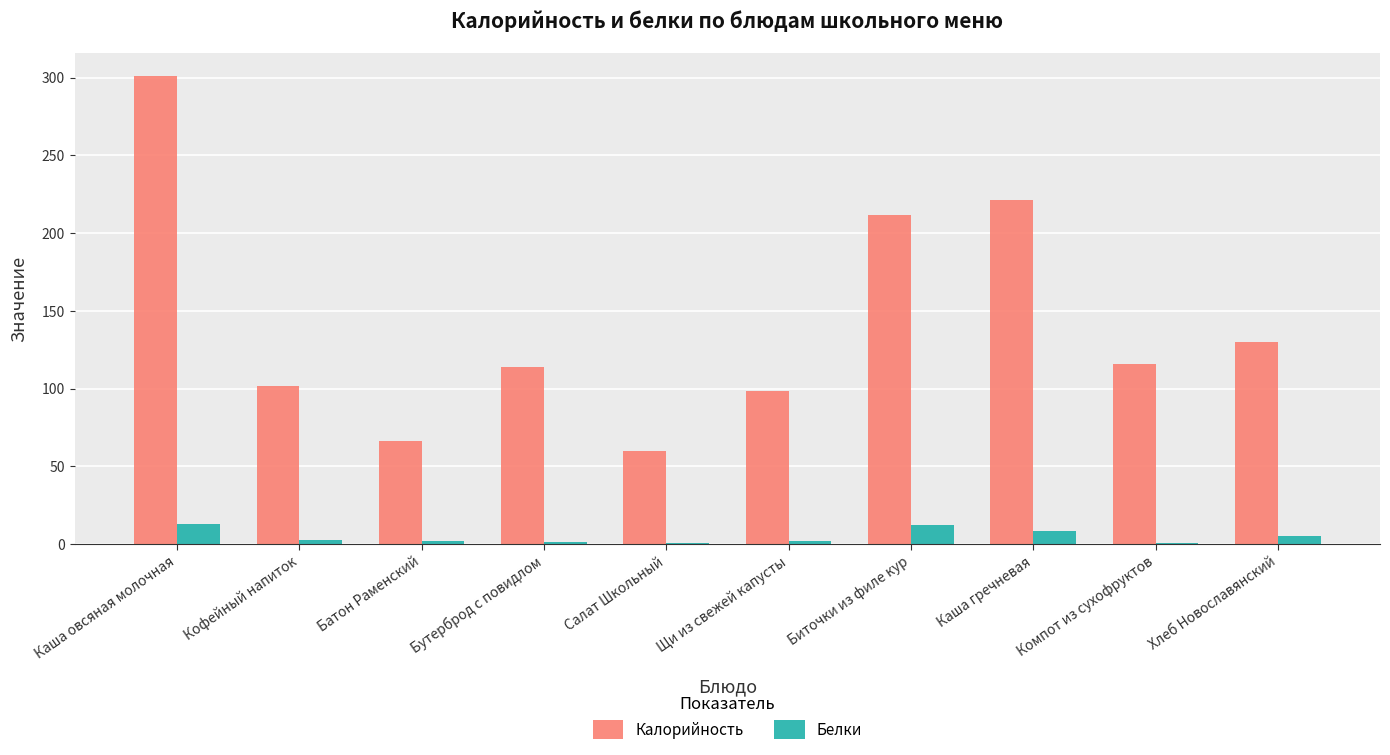

Where is Калорийность nearest to the value 180?

Биточки из филе кур